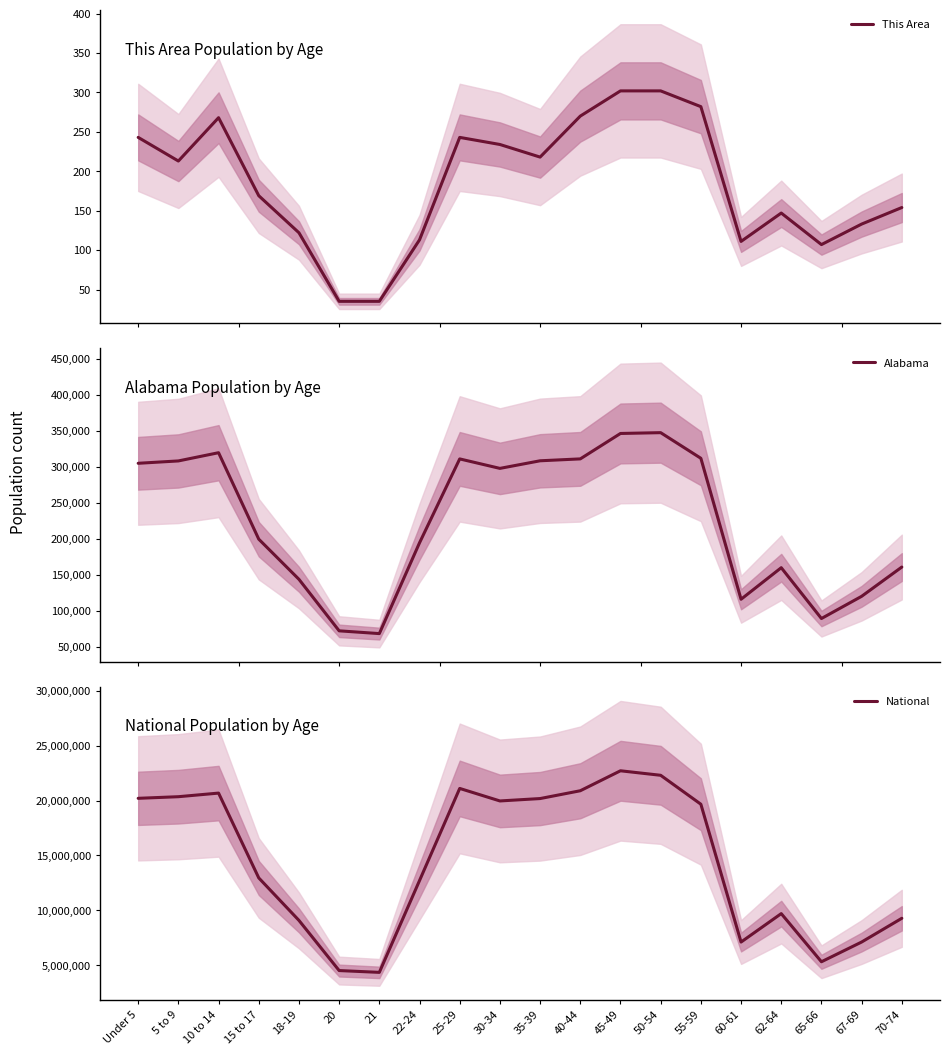

What is the minimum value shown in the chart?

35